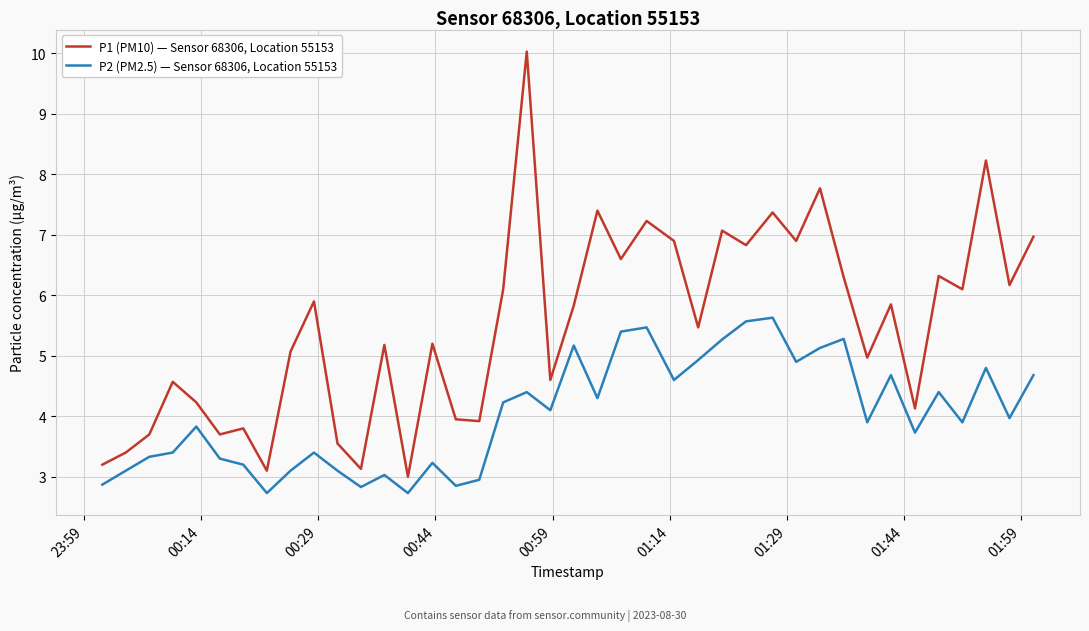

Which series has the largest total across all categories?

P1 (PM10) — Sensor 68306, Location 55153